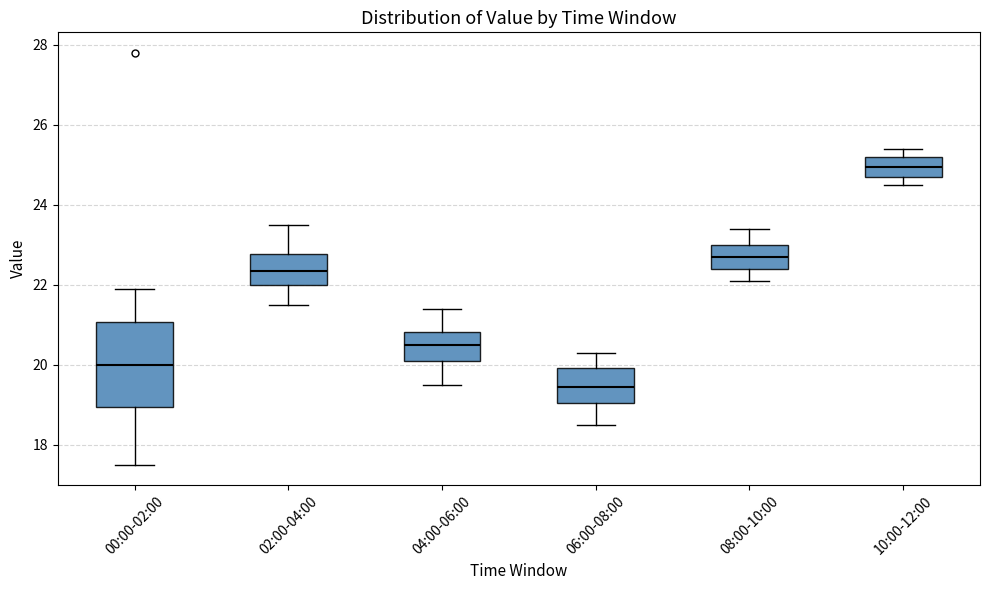

Reading left to right, transcribe this box plot: for each box, give where its median line is, the range the box spans, and where its two whiskers end, as read against the y-axis. The values are not printed on the chart, so give them approximately, as read against the axis.

00:00-02:00: median 20.0, box 19.0 to 21.0, whiskers 17.6 to 22.0
02:00-04:00: median 22.4, box 22.0 to 22.8, whiskers 21.6 to 23.6
04:00-06:00: median 20.6, box 20.2 to 20.8, whiskers 19.6 to 21.4
06:00-08:00: median 19.4, box 19.0 to 20.0, whiskers 18.6 to 20.4
08:00-10:00: median 22.8, box 22.4 to 23.0, whiskers 22.2 to 23.4
10:00-12:00: median 25.0, box 24.8 to 25.2, whiskers 24.6 to 25.4